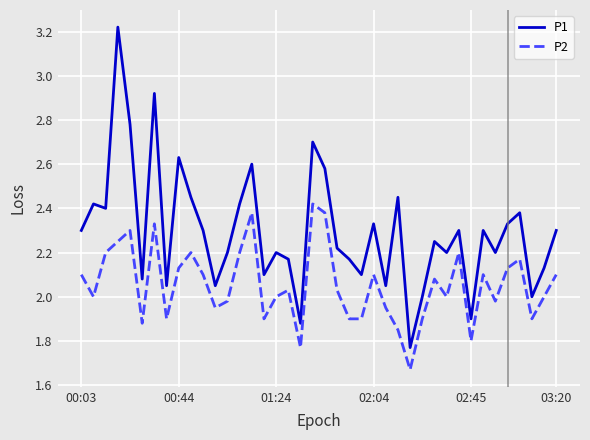

Which series has the largest range (max minus min)?

P1